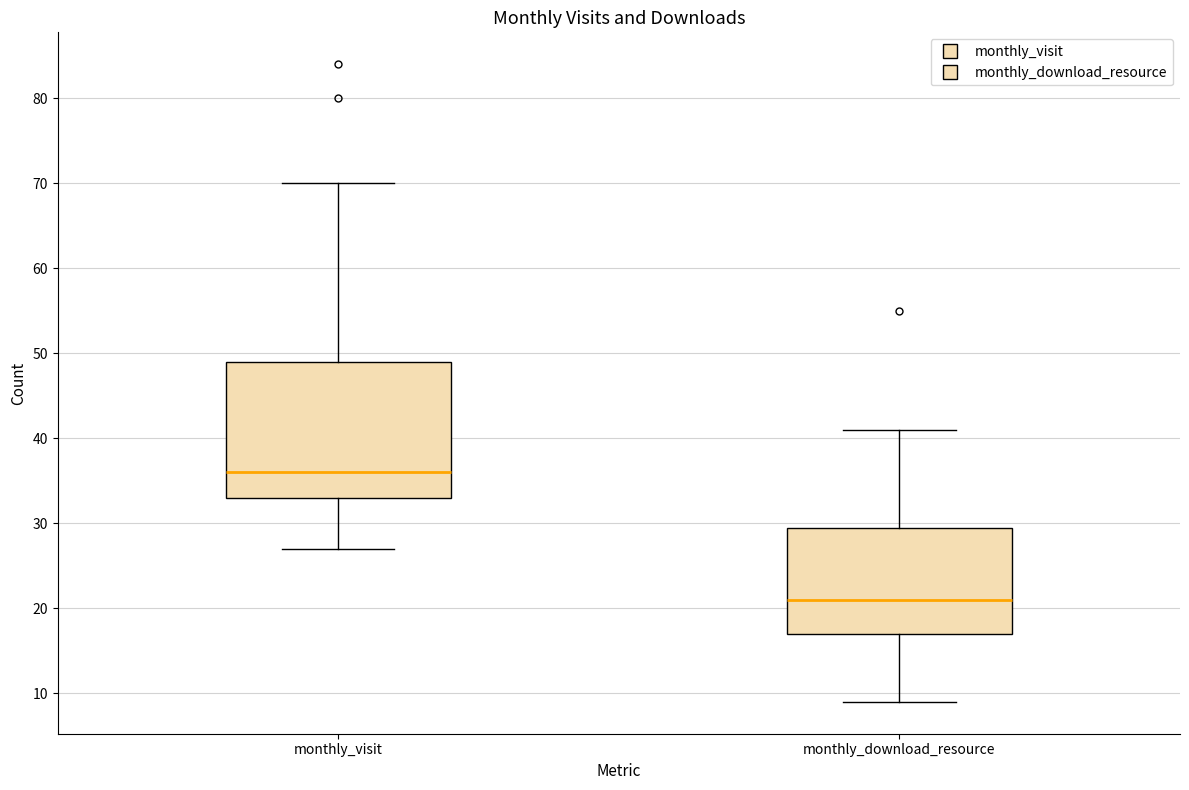

Reading left to right, transcribe this box plot: for each box, give where its median line is, the range the box spans, and where its two whiskers end, as read against the y-axis. The values are not printed on the chart, so give them approximately, as read against the axis.

monthly_visit: median 36, box 33 to 49, whiskers 27 to 70
monthly_download_resource: median 21, box 17 to 30, whiskers 9 to 41